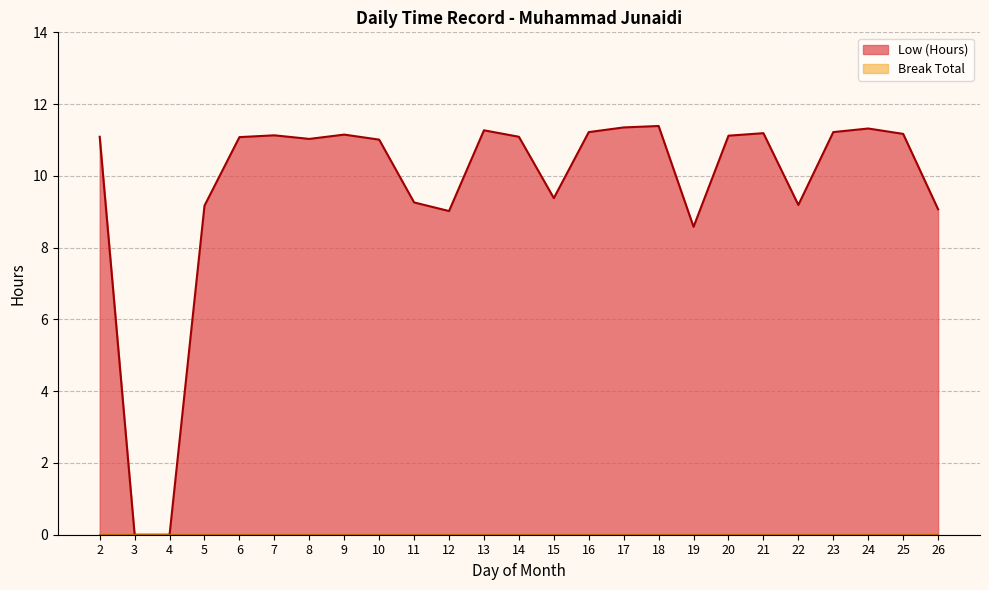

Is it true that the value at 4 is 6.4?

False